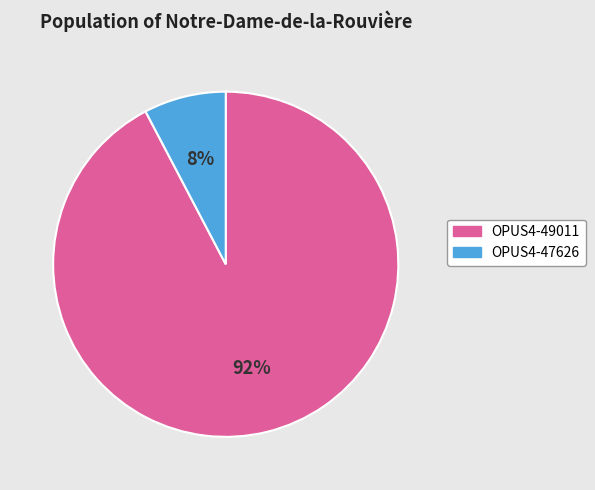

Is it true that OPUS4-49011 is 92% of the pie?

True